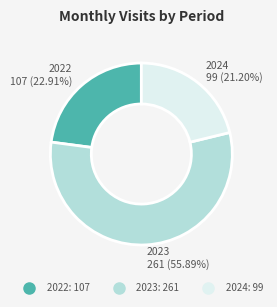

Does any single category account for the majority?

Yes